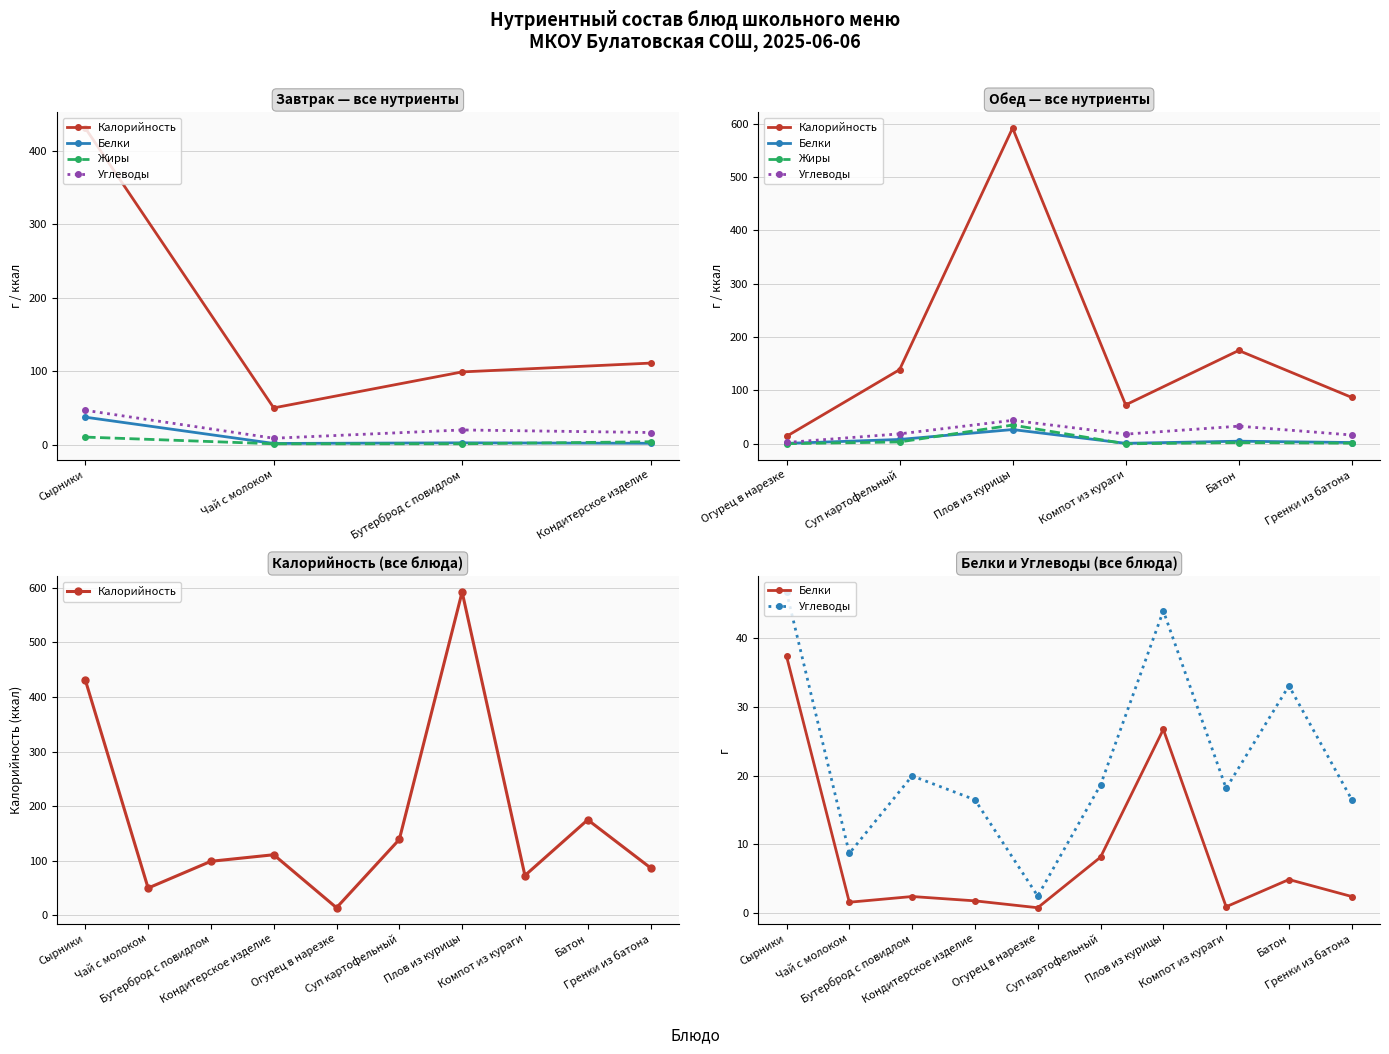

What is the value of the Белки point at the 5th from the left?

0.8